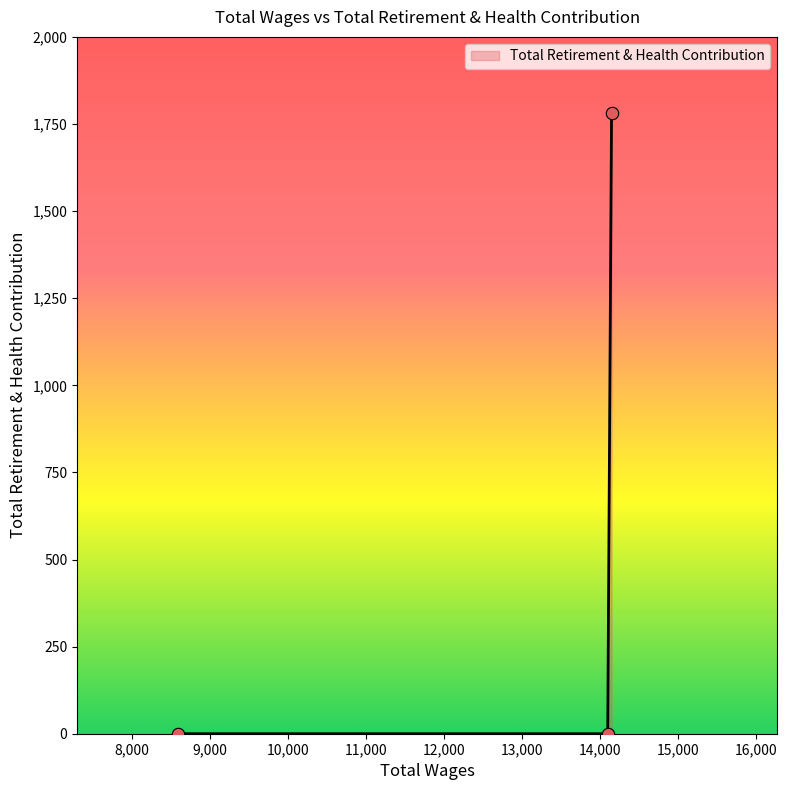

What is the sum of all values?

1781